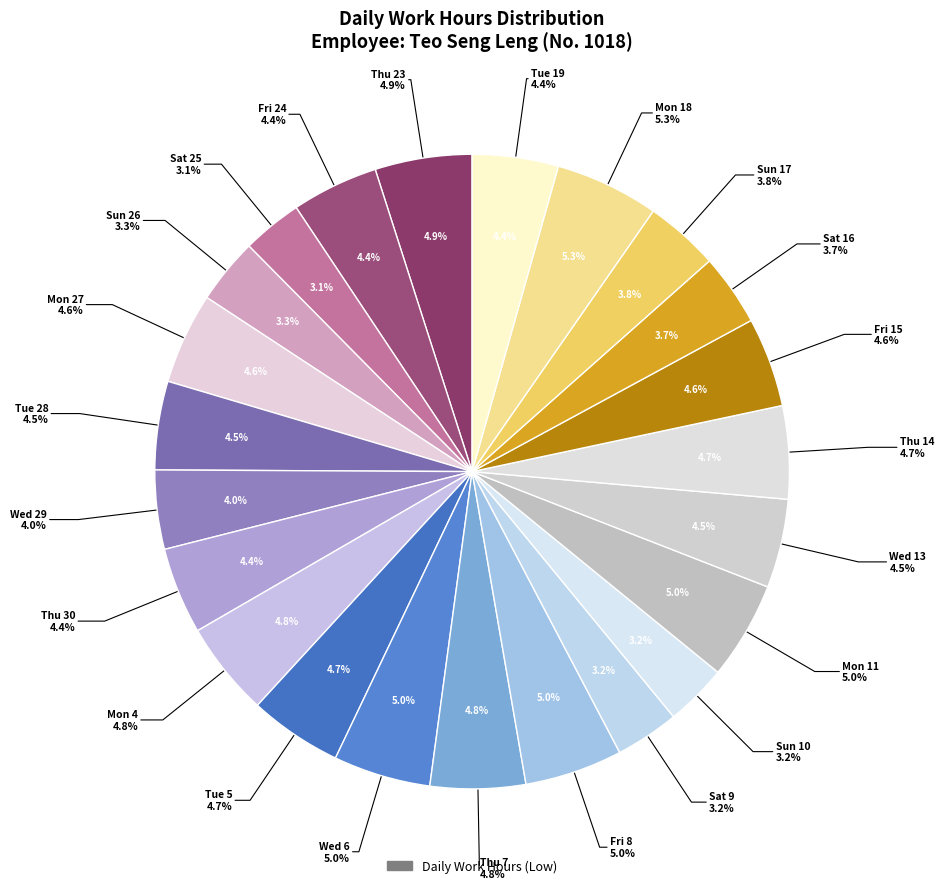

Which category has the smallest portion of the pie?

Sat 25